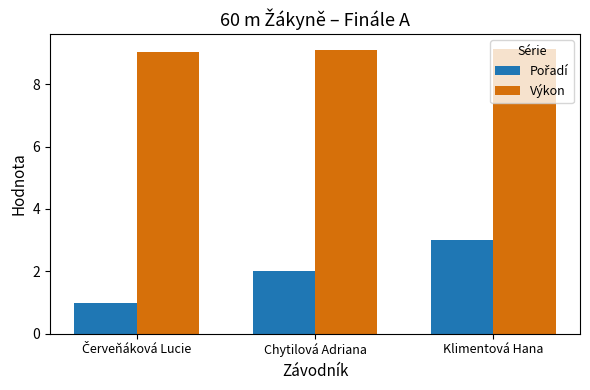

Is it true that Výkon equals 9.1 at Chytilová Adriana?

True